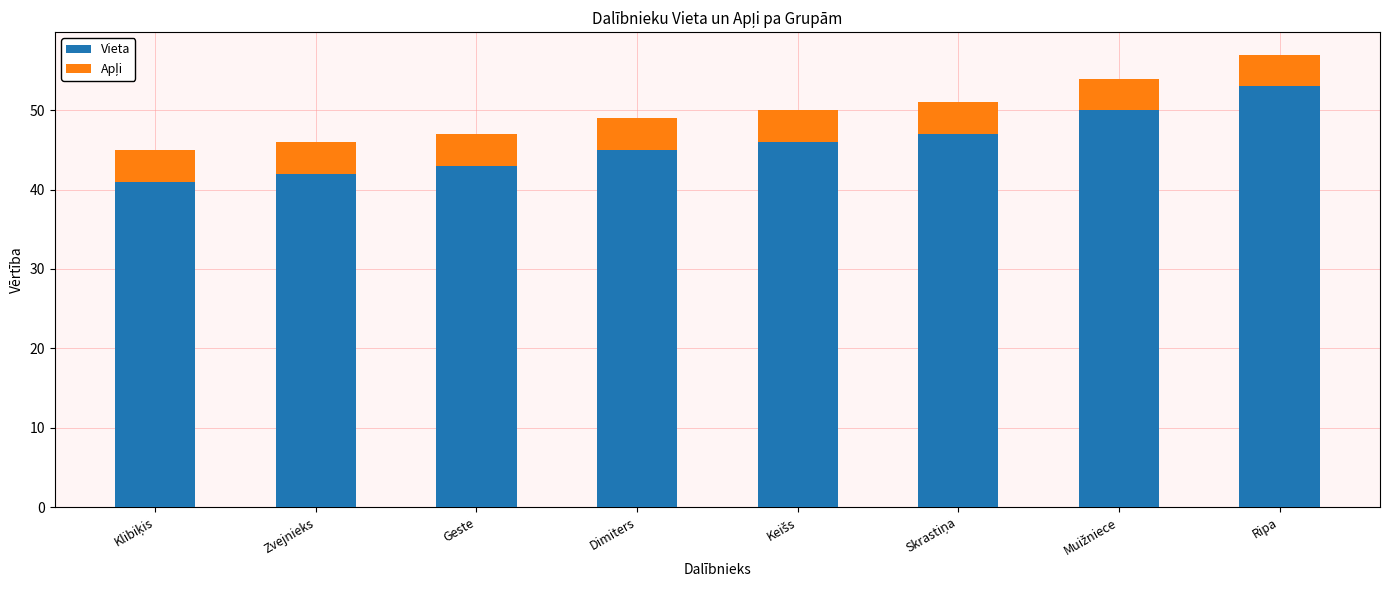

Are the bars horizontal?

No